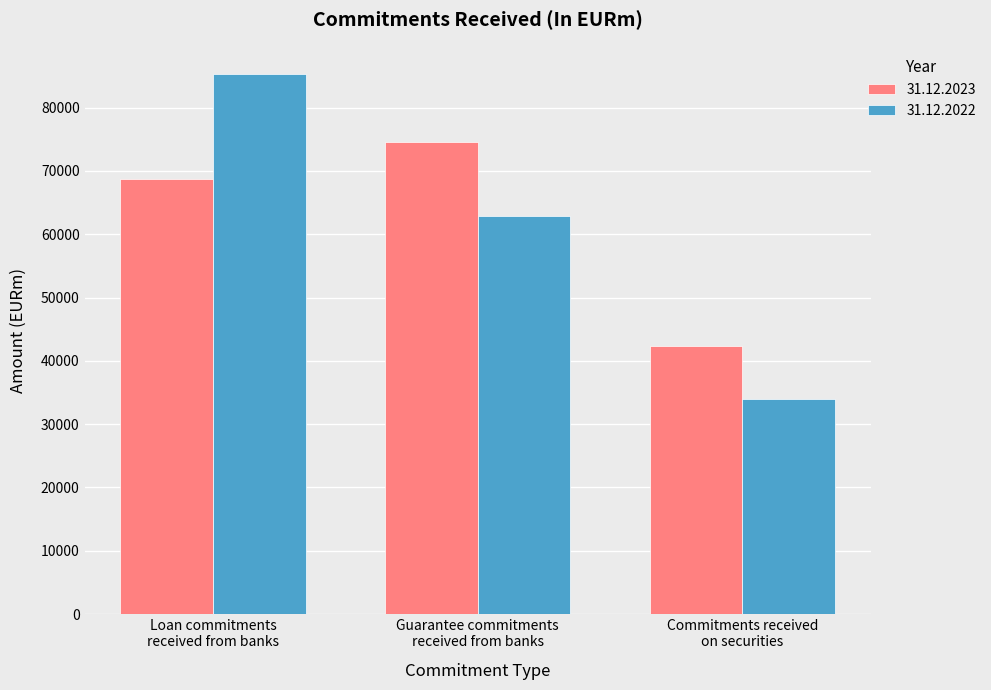

What are all the series names shown in the legend?

31.12.2023, 31.12.2022